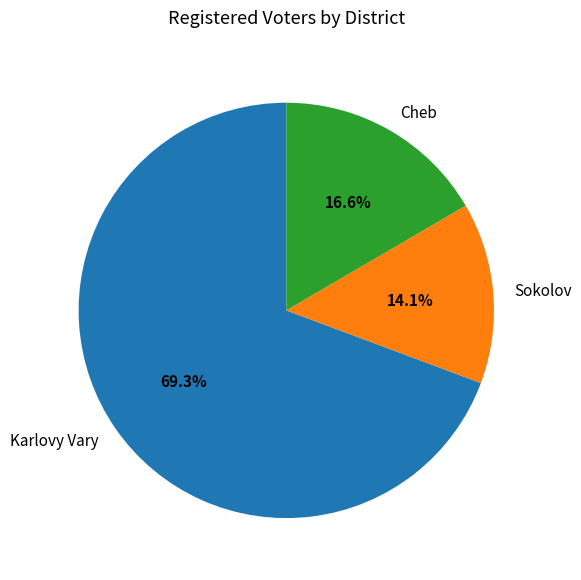

Which slice is the largest?

Karlovy Vary